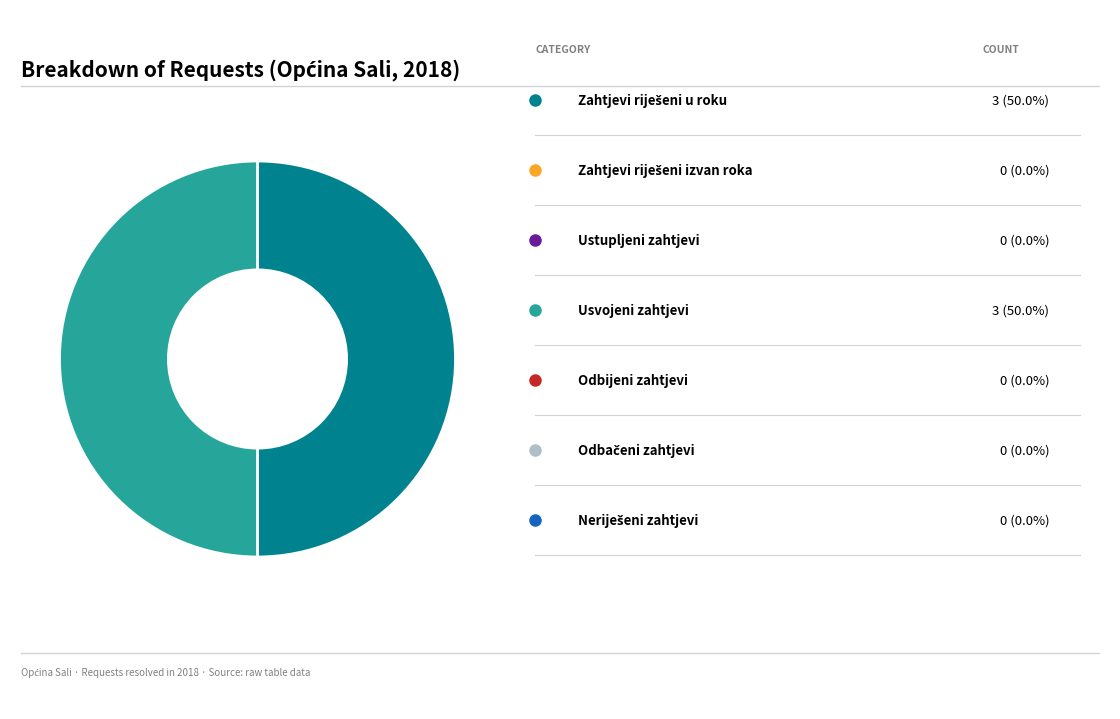

How many slices are in this pie chart?

2